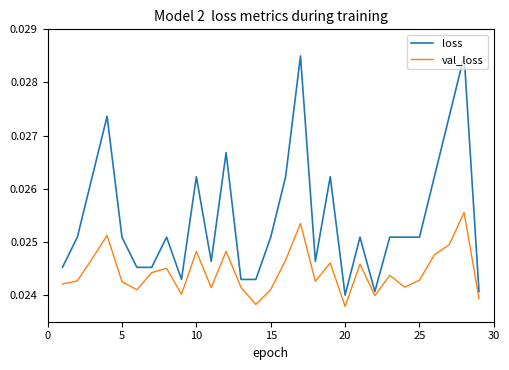

How many categories are shown in the chart?

29